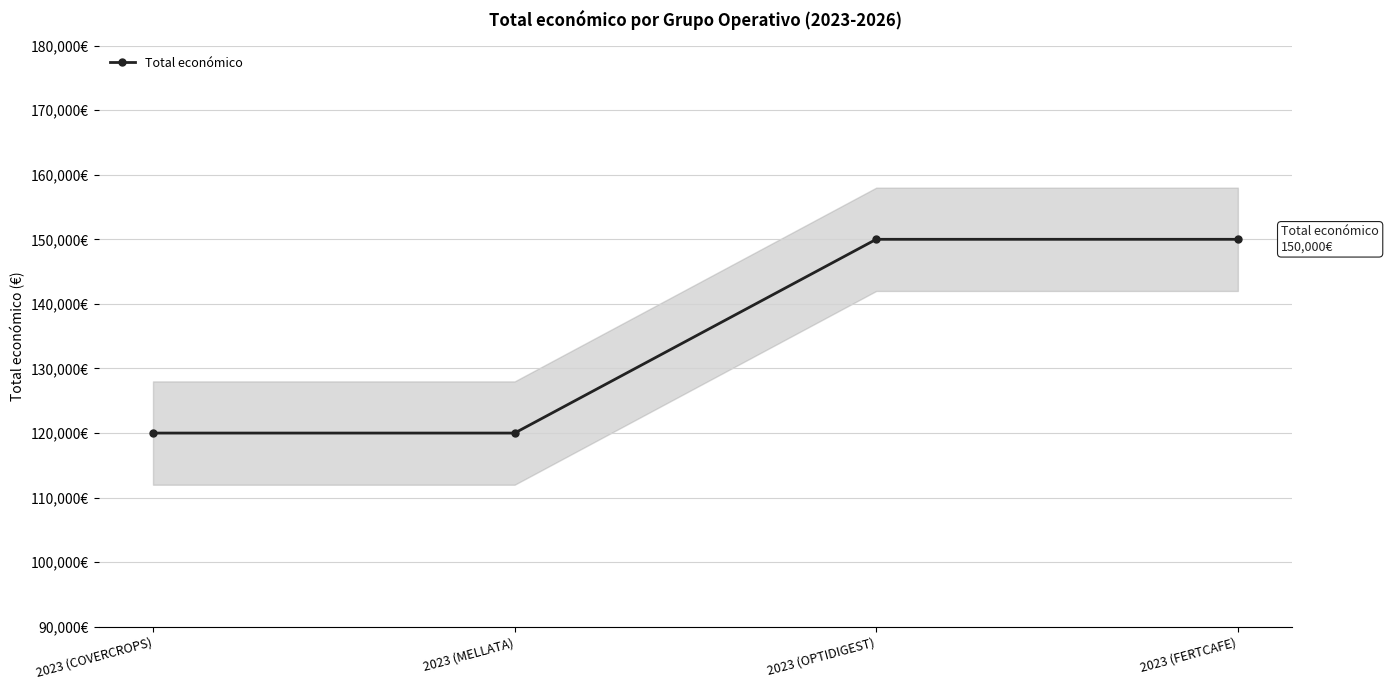

True or false: the data has more than 2 interior local peaks.

False